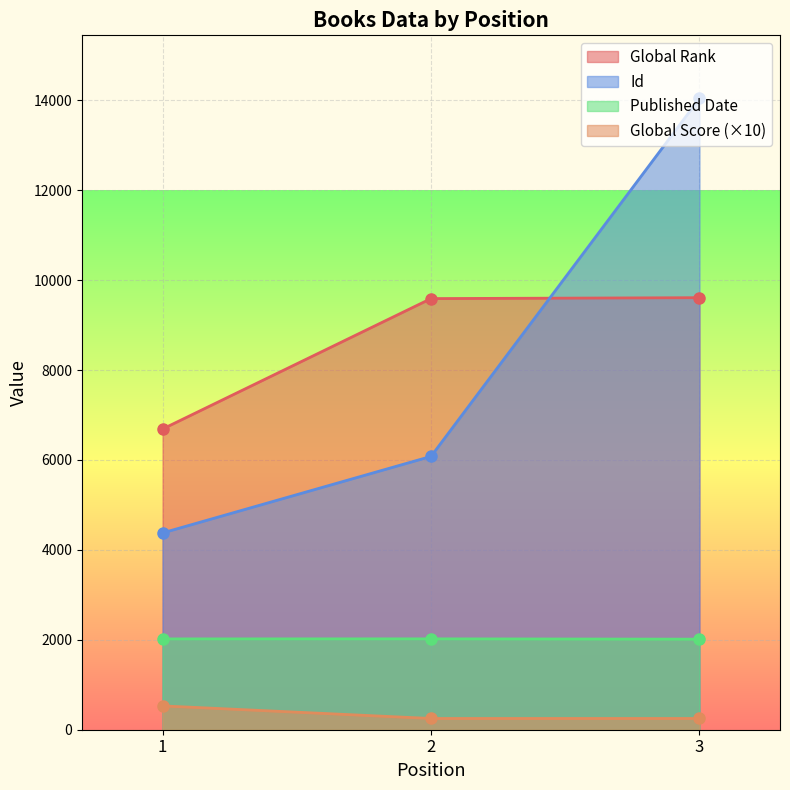

Does the chart display data point markers on the line(s)?

Yes